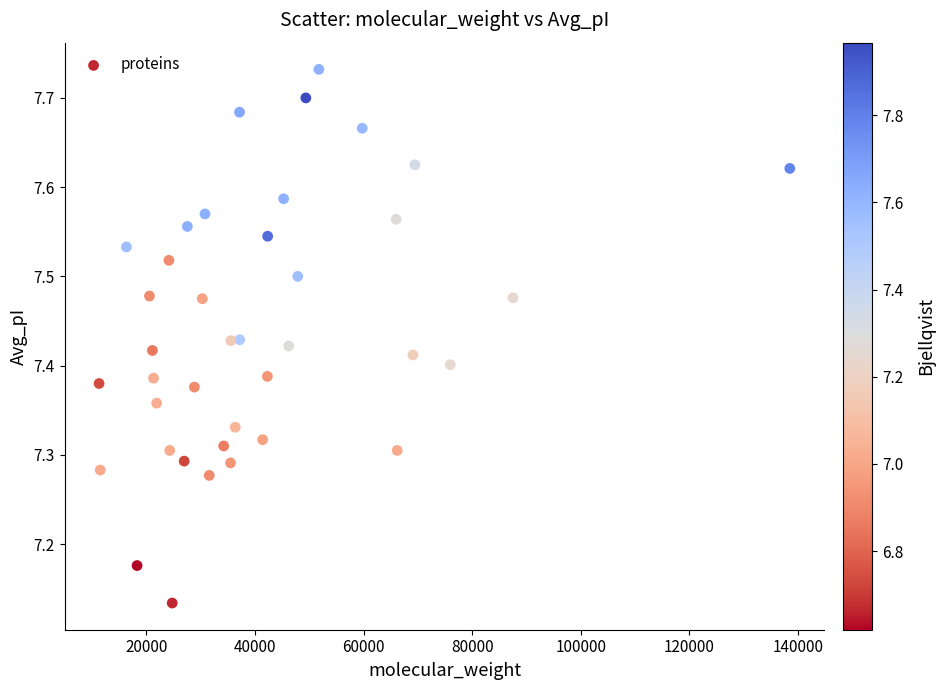

What is the range of X values (max minus min)?

127186.7